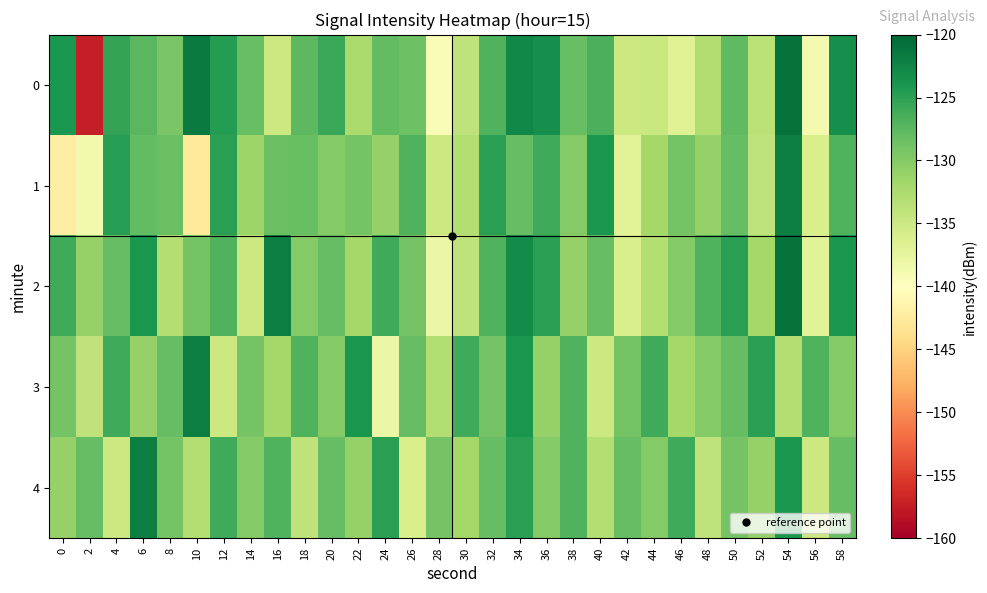

What is the total value across all series at 58?

-632.3